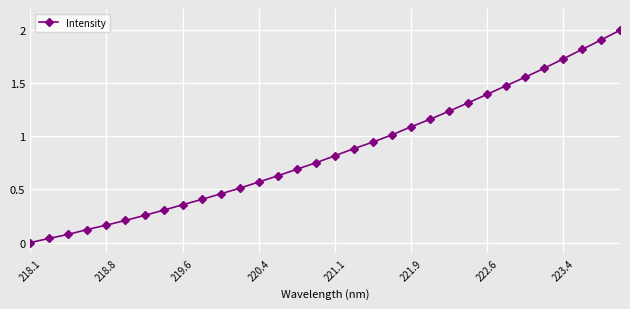

What is the maximum value shown in the chart?

2.0